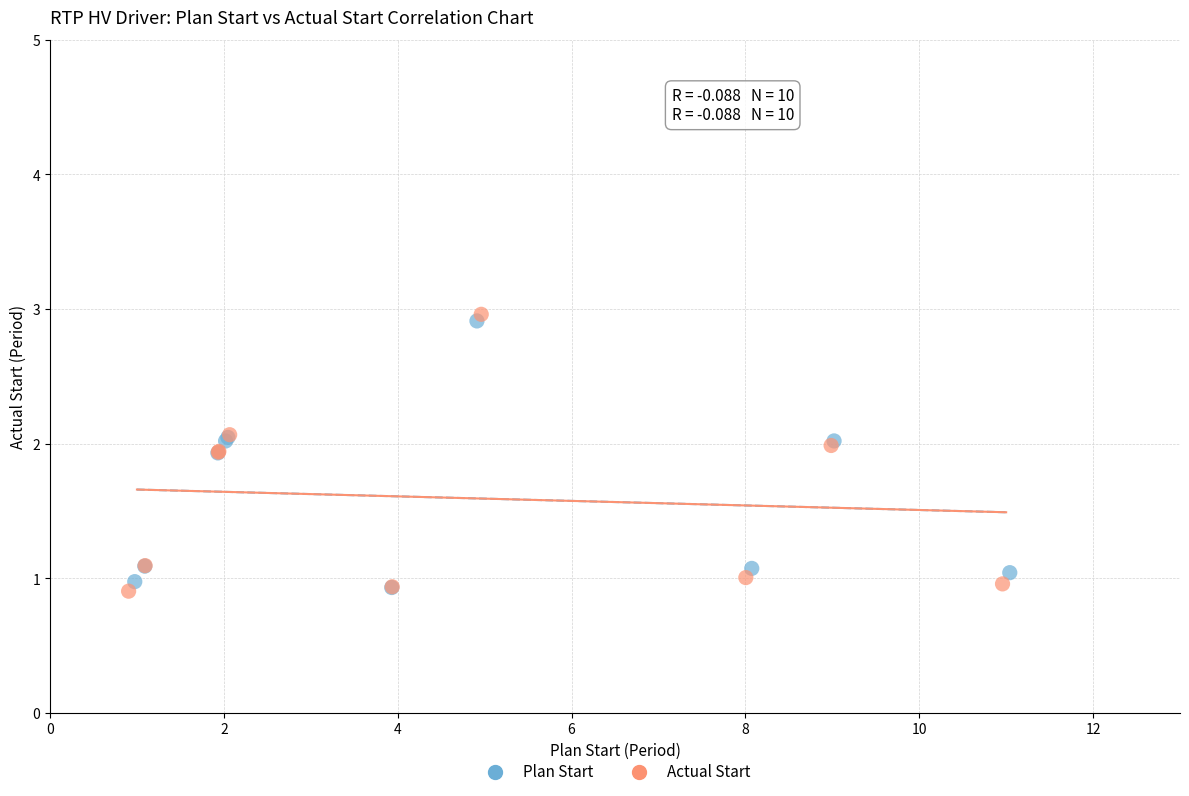

What are all the series names shown in the legend?

Plan Start, Actual Start